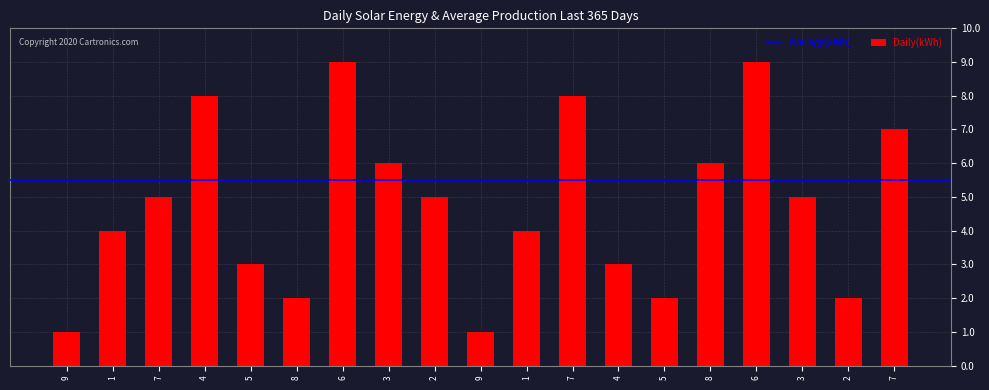

Does the chart contain any negative values?

No